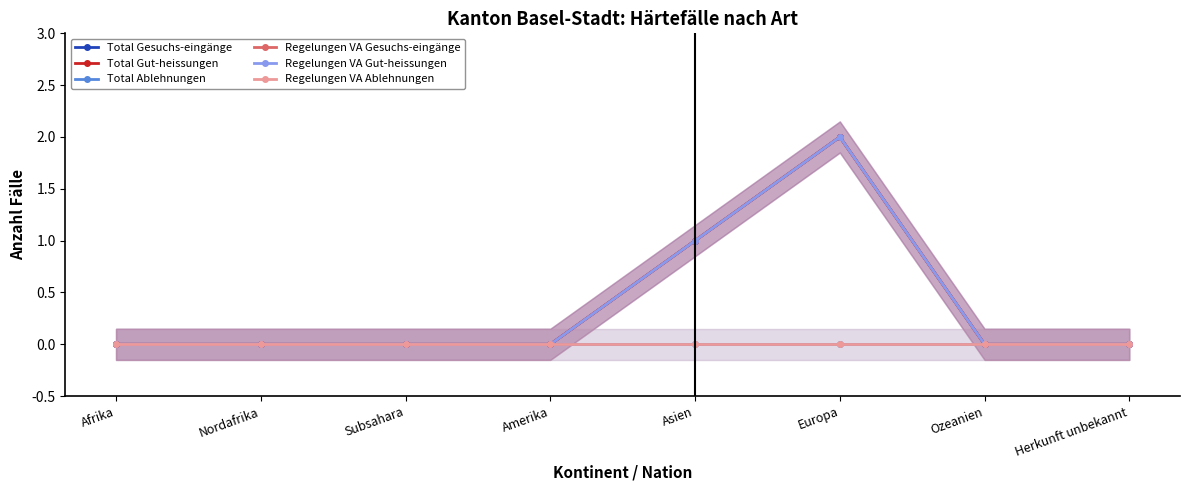

List the labels in order of Total Gesuchs-eingänge value, smallest first.

Afrika, Nordafrika, Subsahara, Amerika, Ozeanien, Herkunft unbekannt, Asien, Europa